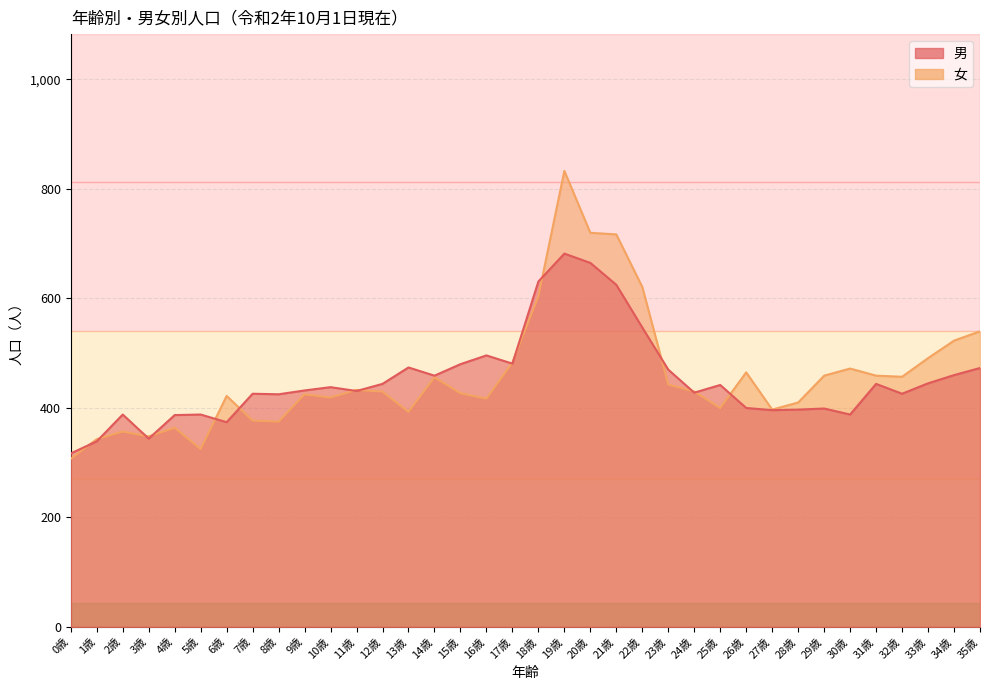

Is the value of 女 at 3歳 greater than the value of 男 at 23歳?

No